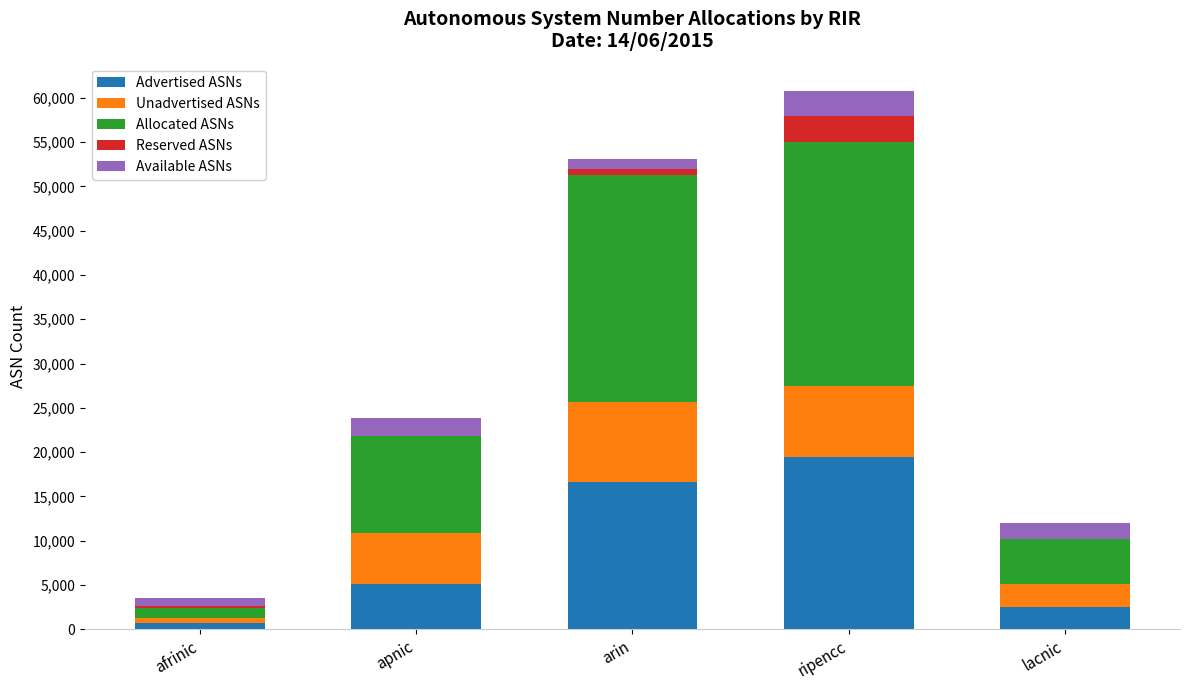

What is the total value across all series at ripencc?

60822